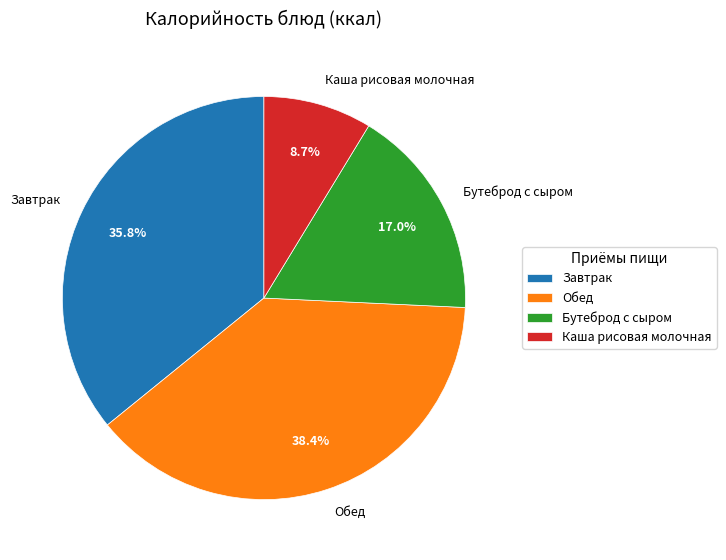

Which slice is the largest?

Обед